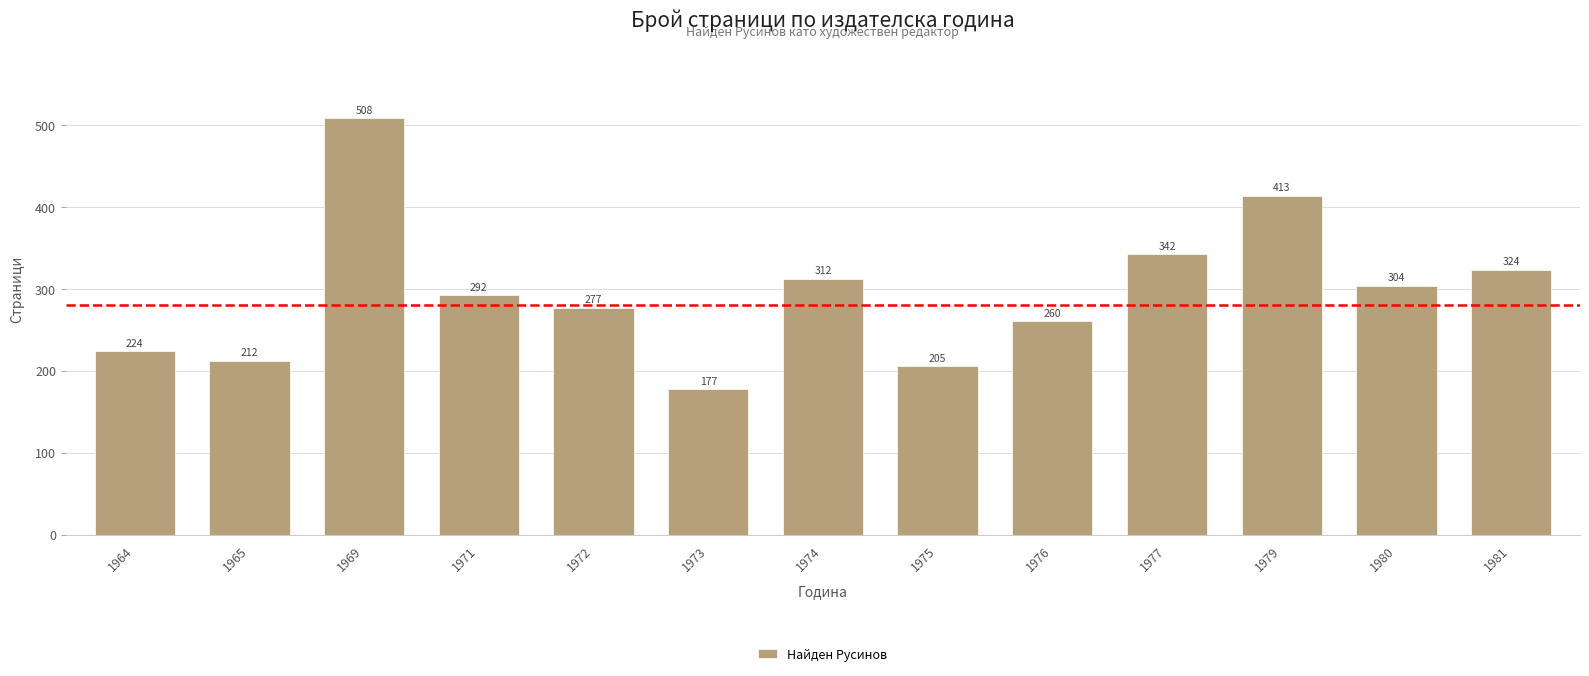

What is the change in value from 1971 to 1979?

+121.3